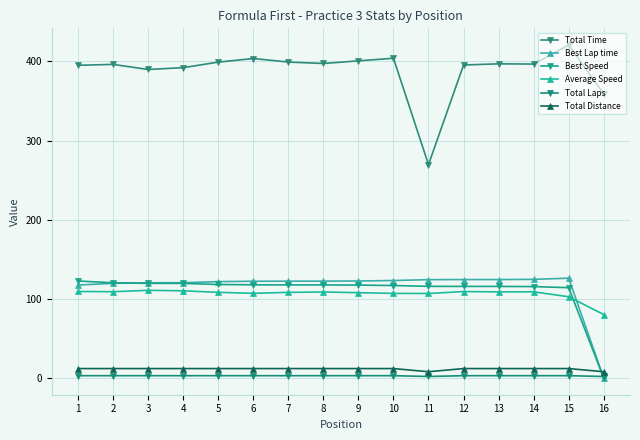

Count the number of data series in this chart.

6